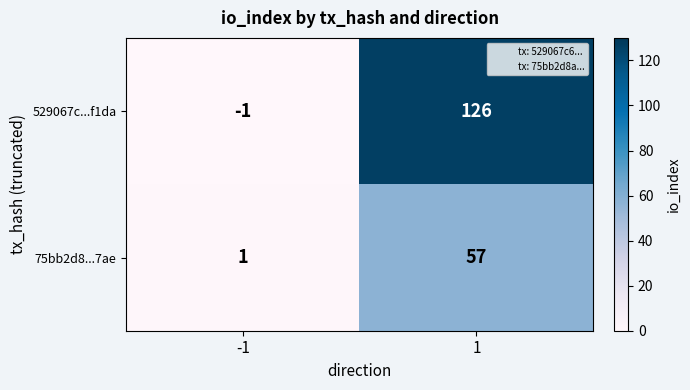

What is the highest value of the 75bb2d8...7ae series?

57